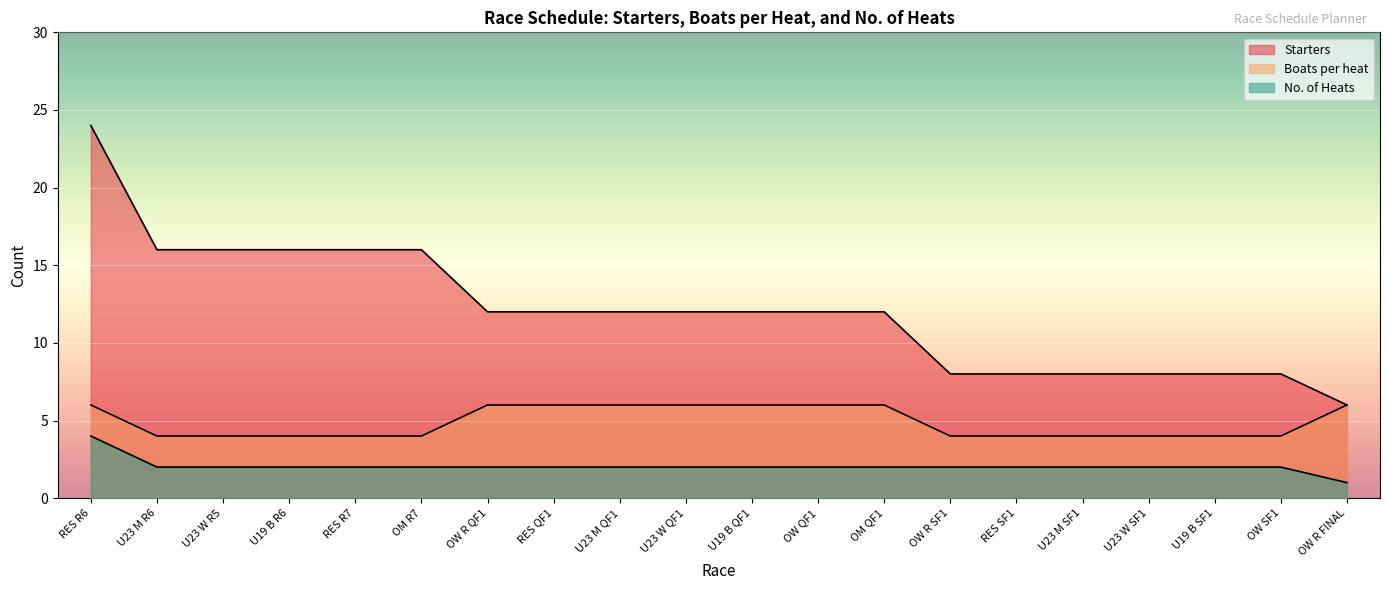

List the series in order of their peak value, lowest first.

No. of Heats, Boats per heat, Starters